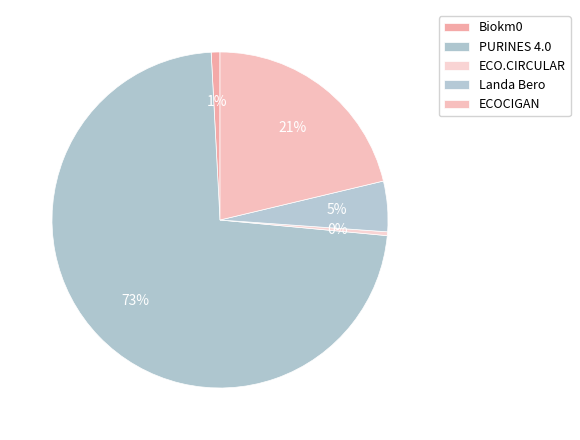

Which category has the biggest portion of the pie?

PURINES 4.0